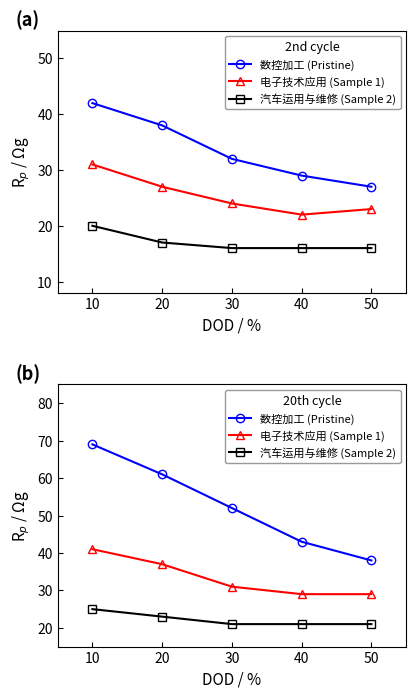

At which category is the sum across all series the highest?

10